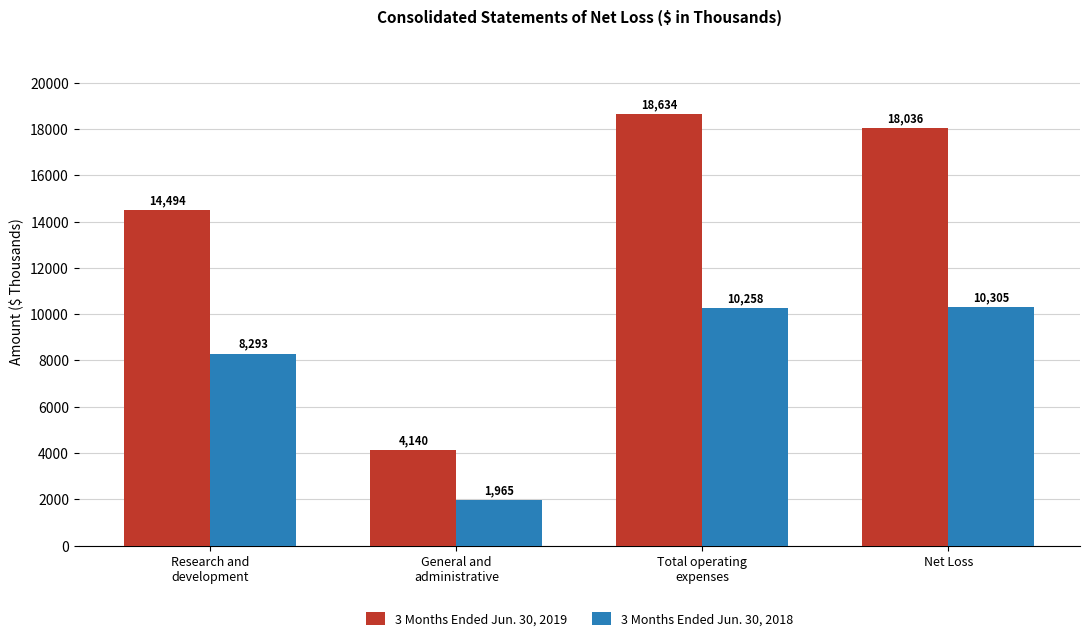

Rank the series at Research and
development from lowest to highest value.

3 Months Ended Jun. 30, 2018, 3 Months Ended Jun. 30, 2019